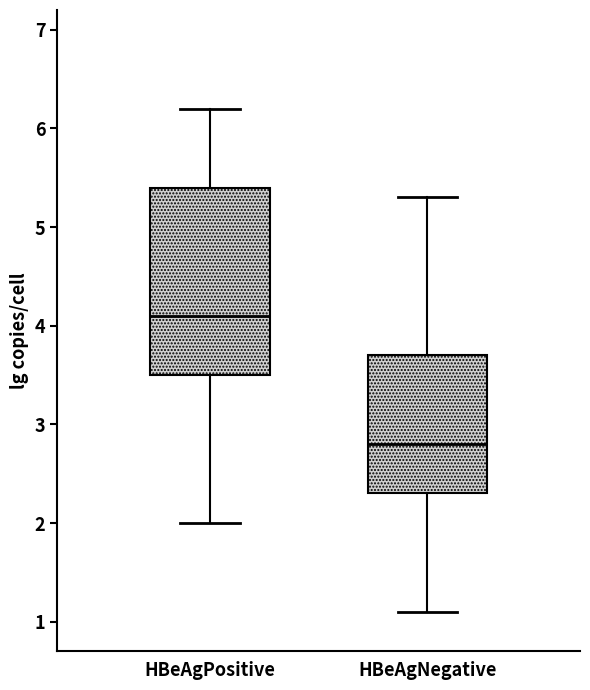

Where does the upper whisker of the box for HBeAgNegative end on the y-axis? The values are not printed on the chart, so give them approximately, as read against the axis.

5.3